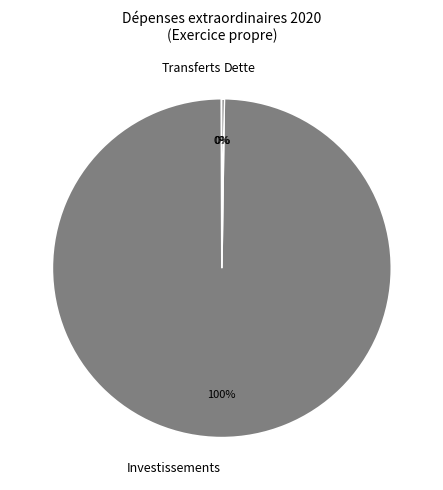

Does Investissements represent more than half of the total?

Yes